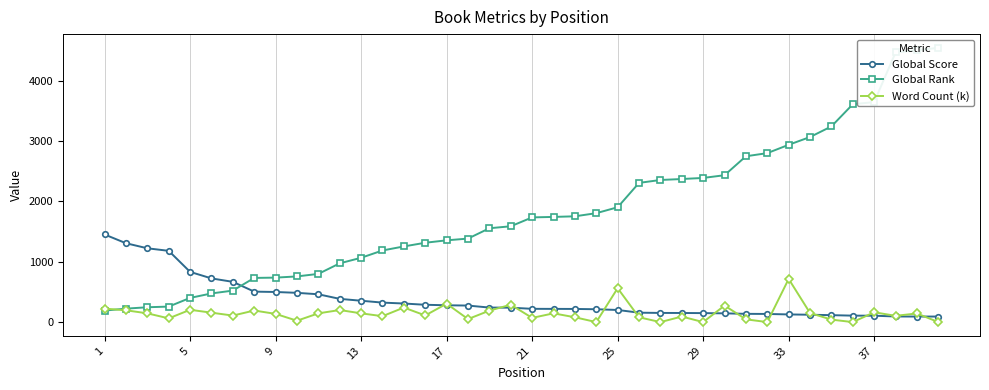

True or false: Word Count (k) has more than 0 points higher than both neighbors.

True